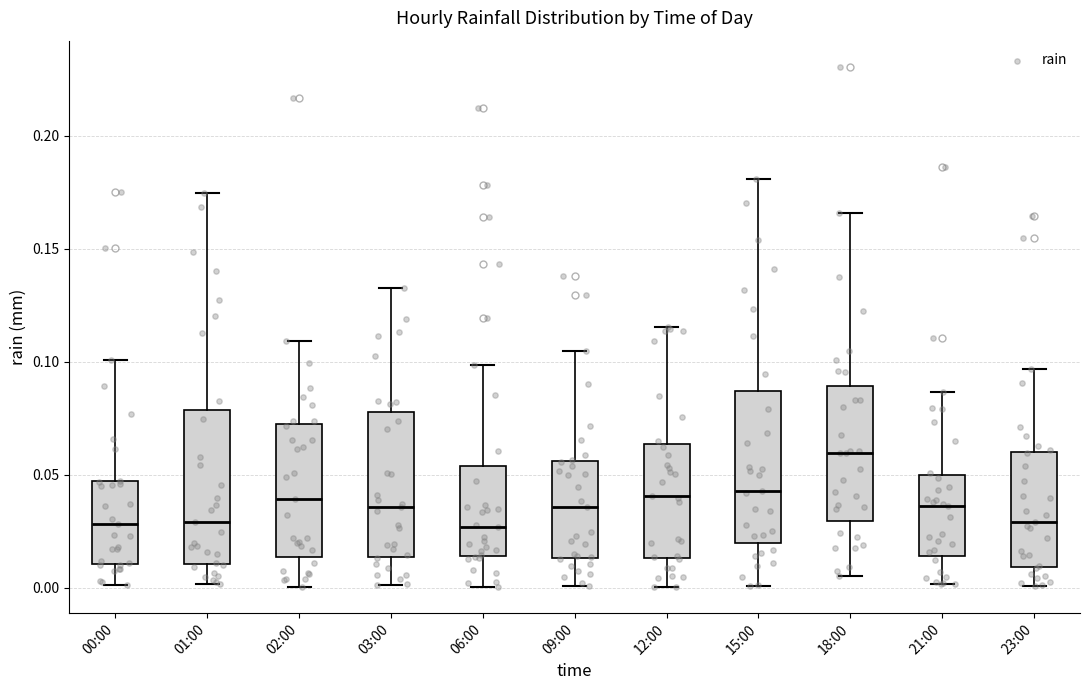

Reading left to right, transcribe this box plot: for each box, give where its median line is, the range the box spans, and where its two whiskers end, as read against the y-axis. The values are not printed on the chart, so give them approximately, as read against the axis.

00:00: median 0.030, box 0.010 to 0.045, whiskers 0.000 to 0.100
01:00: median 0.030, box 0.010 to 0.080, whiskers 0.000 to 0.175
02:00: median 0.040, box 0.015 to 0.075, whiskers 0.000 to 0.110
03:00: median 0.035, box 0.015 to 0.080, whiskers 0.000 to 0.135
06:00: median 0.025, box 0.015 to 0.055, whiskers 0.000 to 0.100
09:00: median 0.035, box 0.015 to 0.055, whiskers 0.000 to 0.105
12:00: median 0.040, box 0.015 to 0.065, whiskers 0.000 to 0.115
15:00: median 0.045, box 0.020 to 0.085, whiskers 0.000 to 0.180
18:00: median 0.060, box 0.030 to 0.090, whiskers 0.005 to 0.165
21:00: median 0.035, box 0.015 to 0.050, whiskers 0.000 to 0.085
23:00: median 0.030, box 0.010 to 0.060, whiskers 0.000 to 0.095